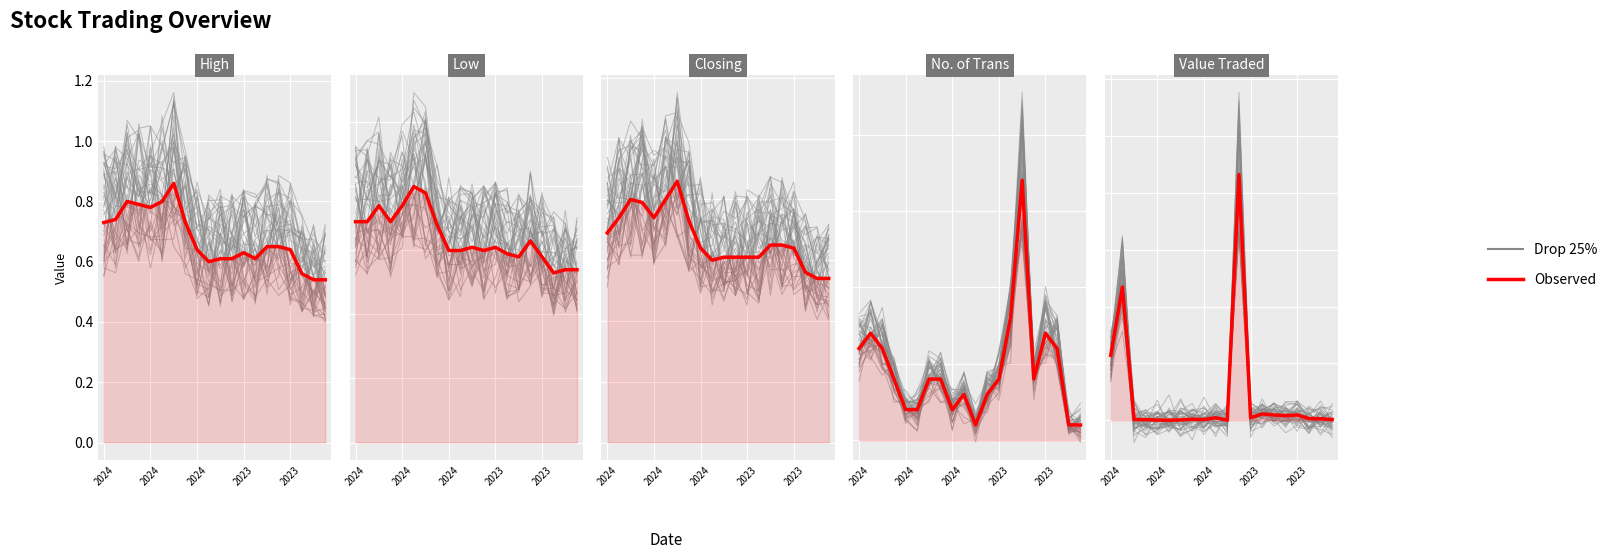

What are all the series names shown in the legend?

Drop 25%, Observed